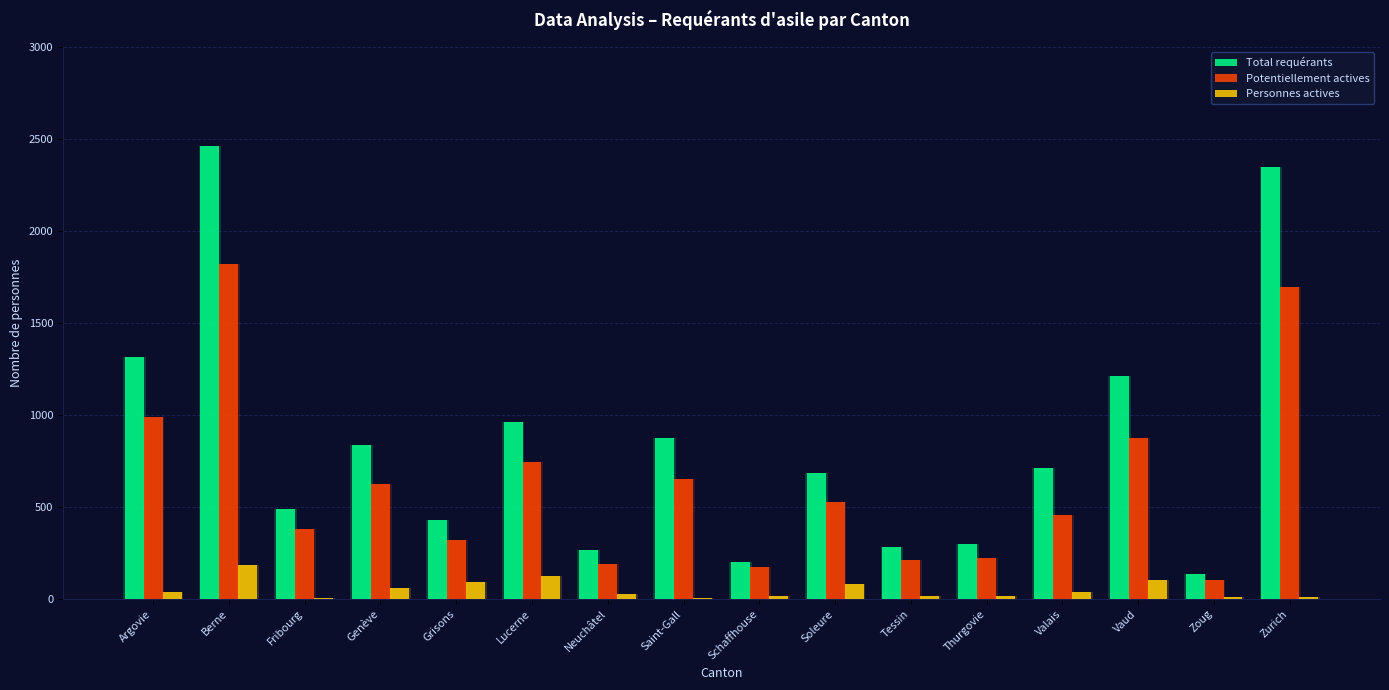

Between Fribourg and Berne, which is larger?

Berne